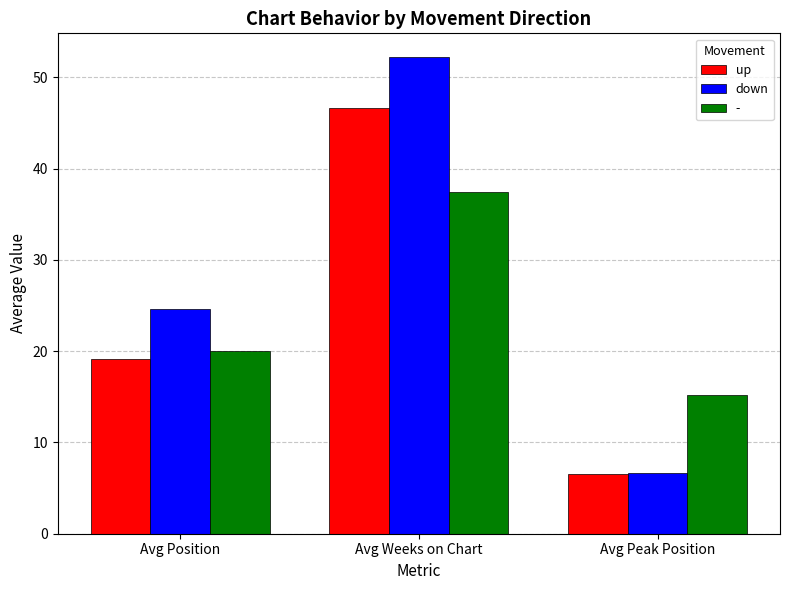

Which category has the lowest value in the down series?

Avg Peak Position